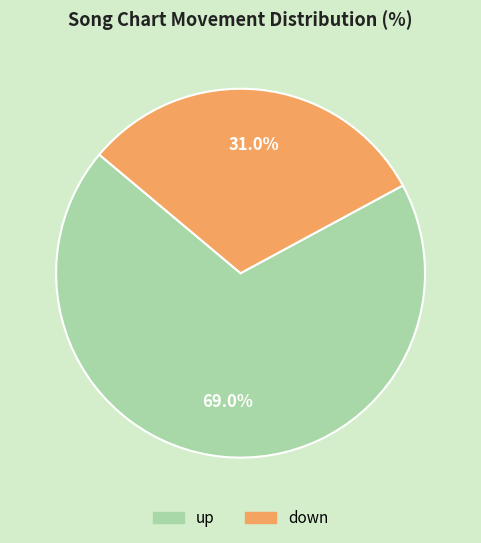

Which category has the smallest portion of the pie?

down